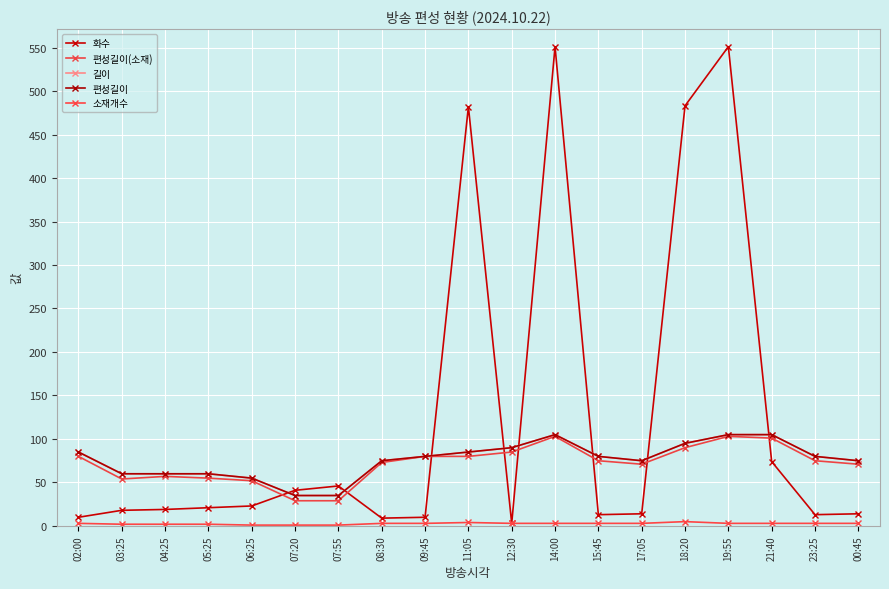

What is the label of the 19th point from the right?

02:00